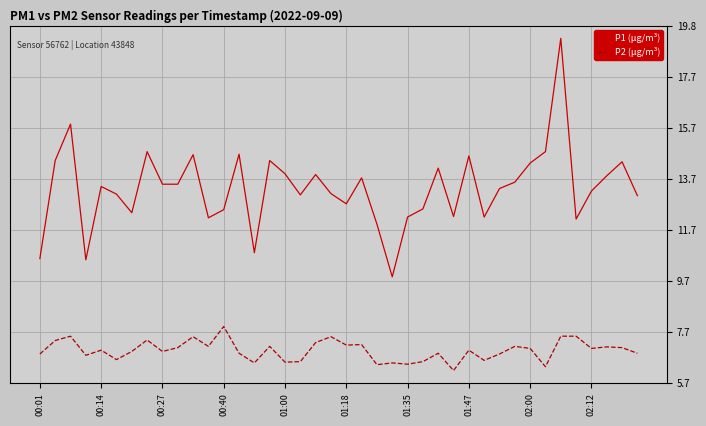

What is the minimum value for P1 (µg/m³)?

9.9